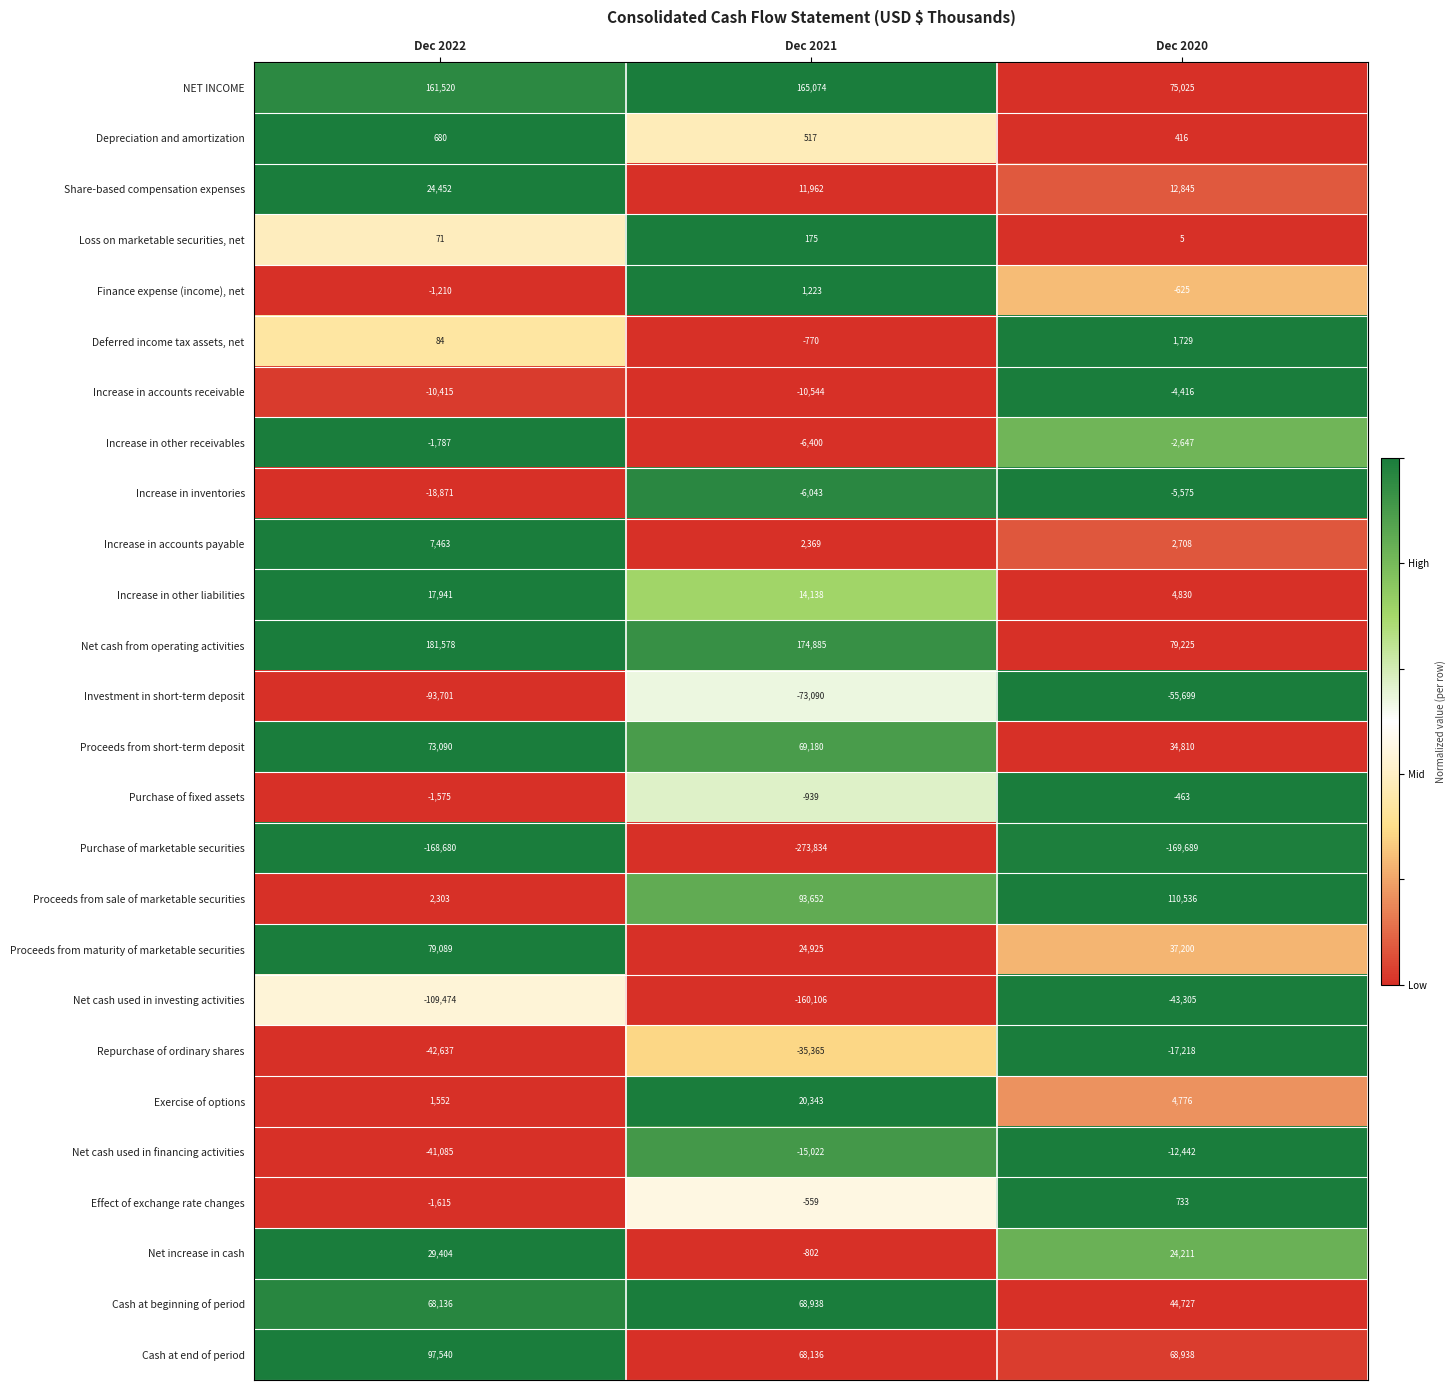

What is the total value across all series at Dec 2020?

190635